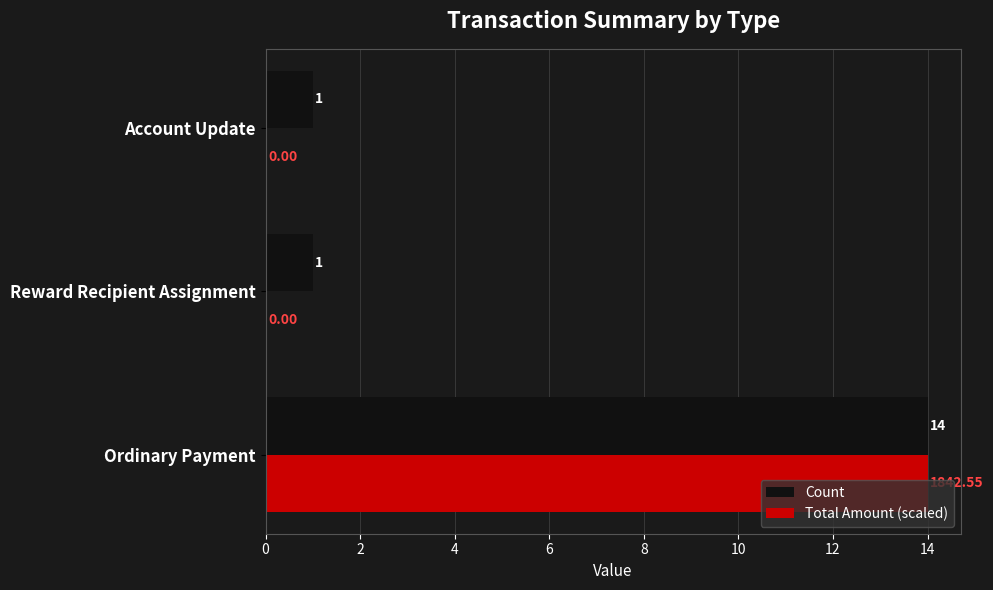

At which category is the sum across all series the highest?

Ordinary Payment